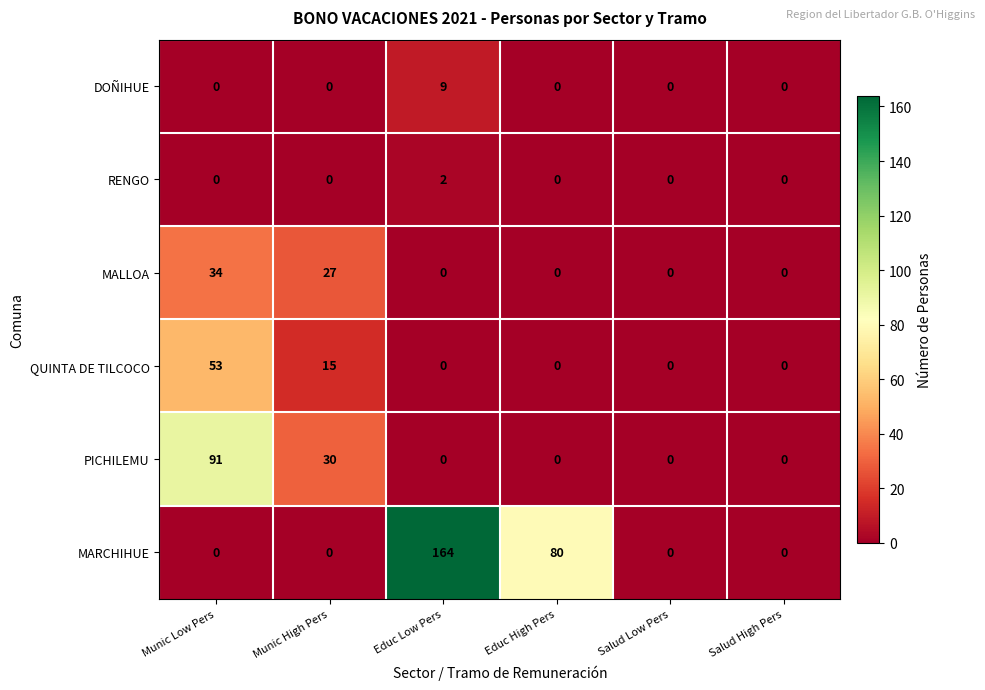

What is the difference between the maximum and minimum values in the MARCHIHUE series?

164